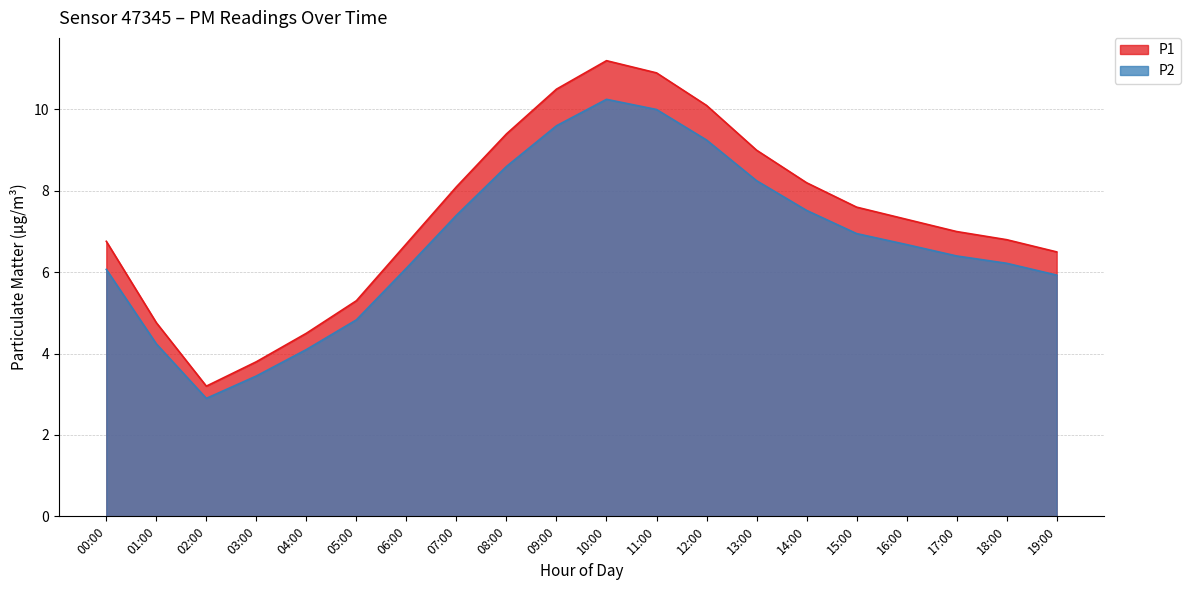

True or false: P1 has more than 0 points higher than both neighbors.

True